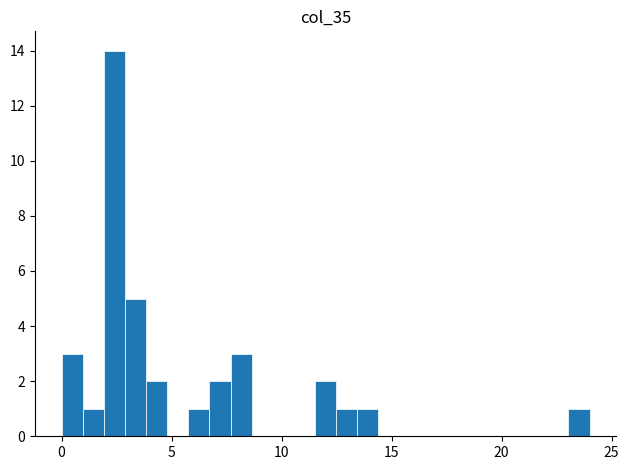

Read against the x-axis, roughly where is the centre of the tallest bar?

2.5